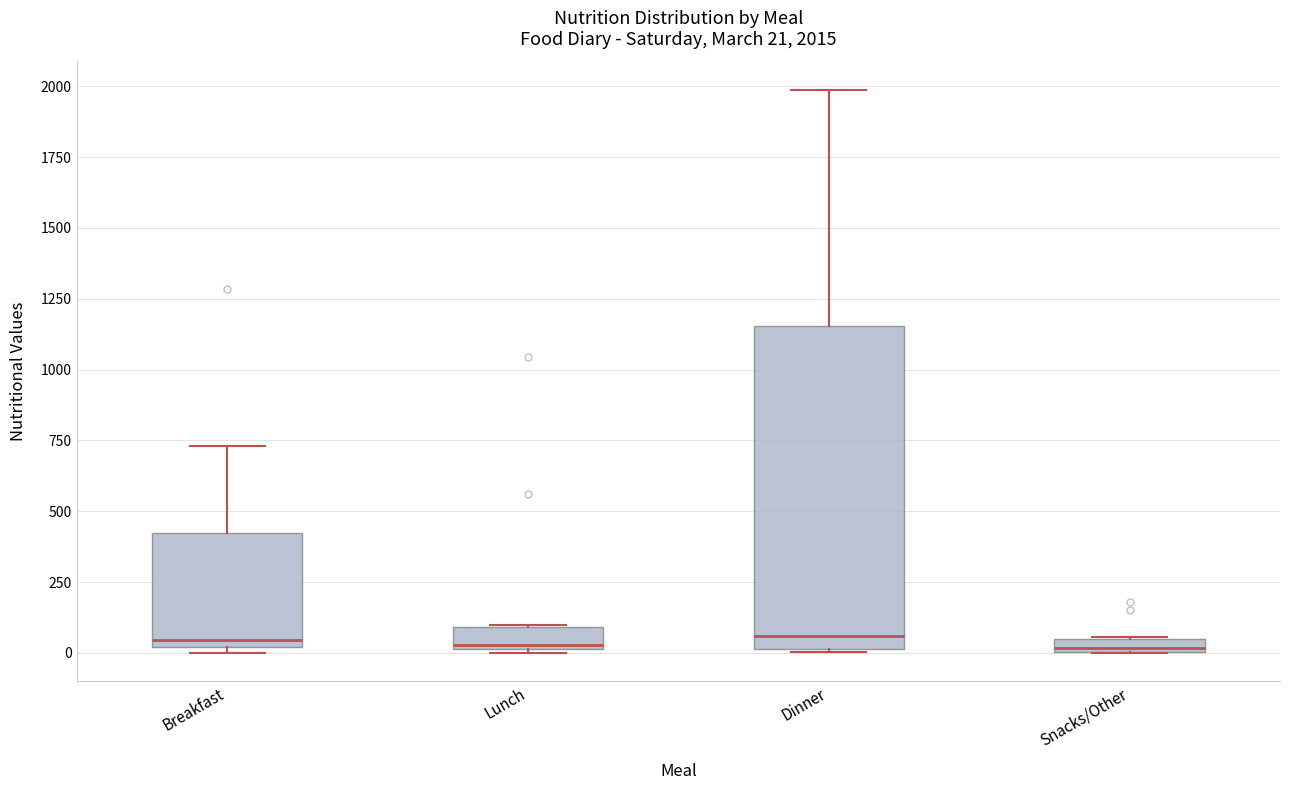

Comparing the boxes themselves (not the whiskers), which one is the tallest?

Dinner